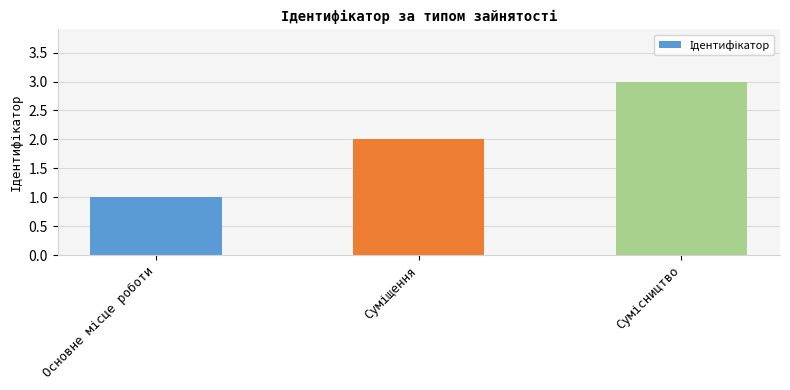

What is the average value?

2